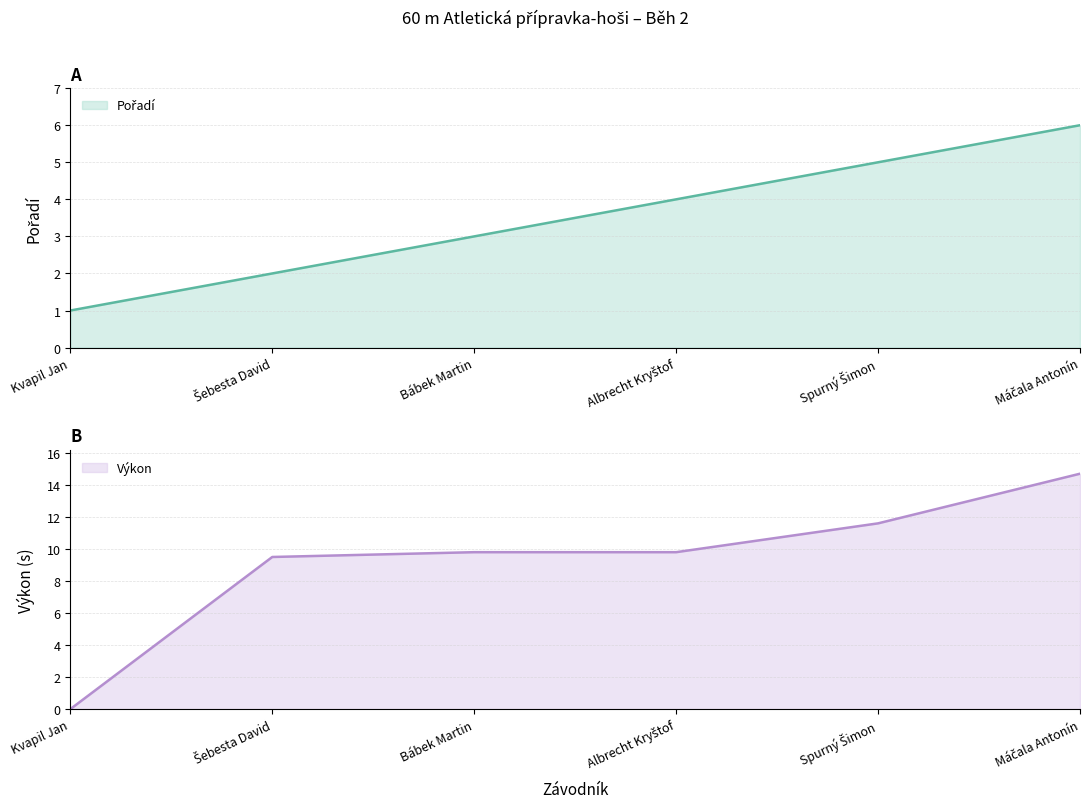

What are all the series names shown in the legend?

Pořadí, Výkon